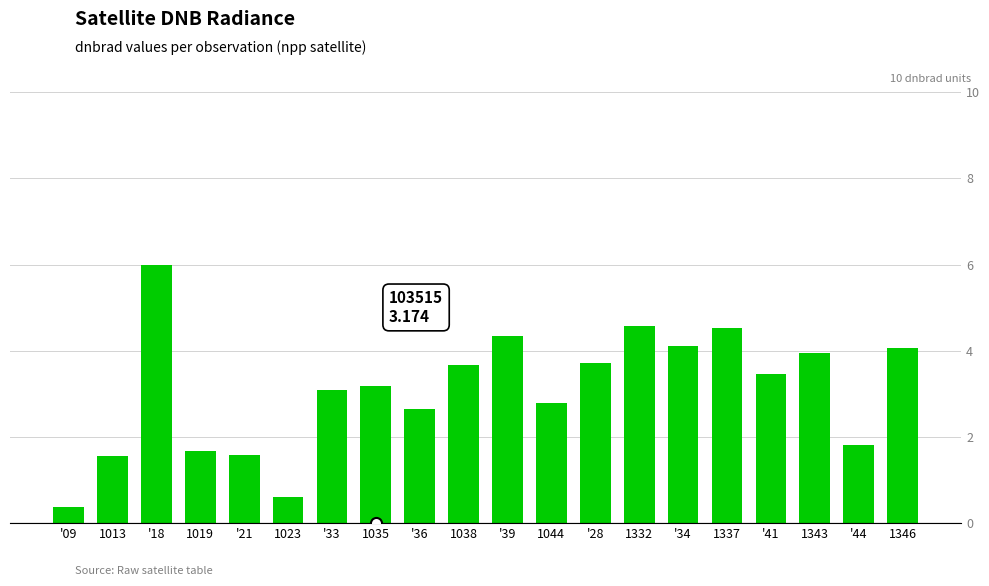

What is the change in value from 1035 to '34?

+0.9